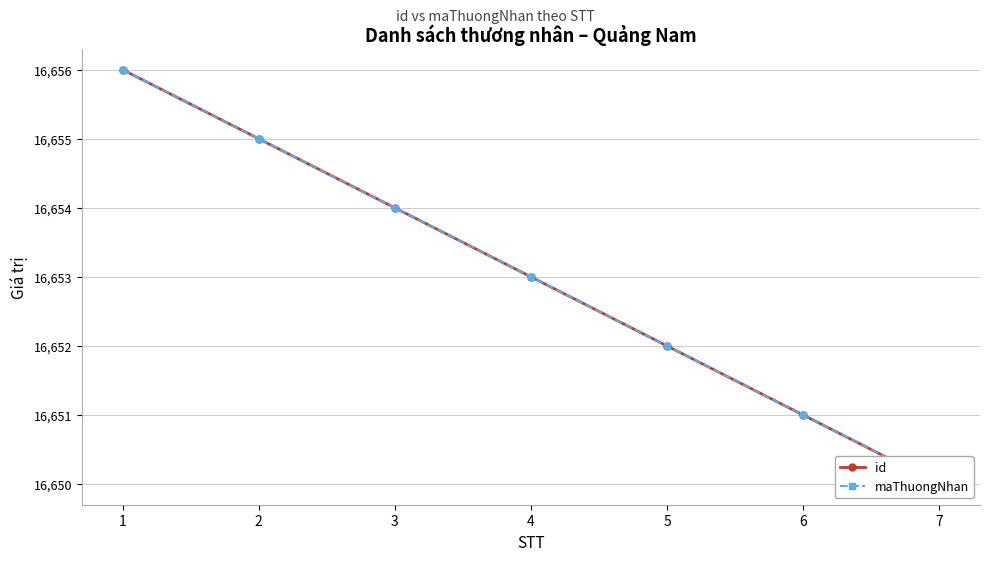

Reading left to right, extract all data points from this chart.

id: 16656	16655	16654	16653	16652	16651	16650
maThuongNhan: 16656	16655	16654	16653	16652	16651	16650